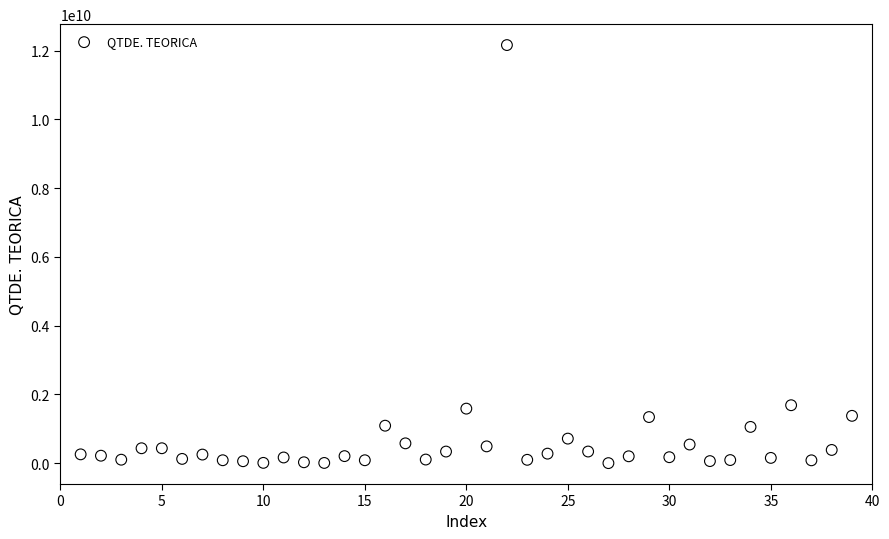

What is the range of X values (max minus min)?

38